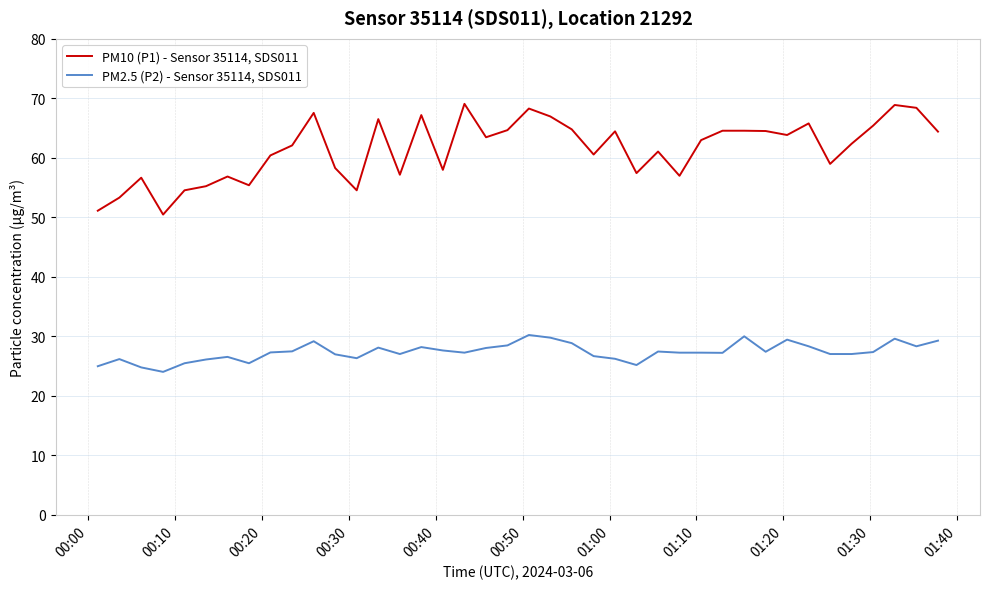

Is this an area chart (filled region under the line)?

No